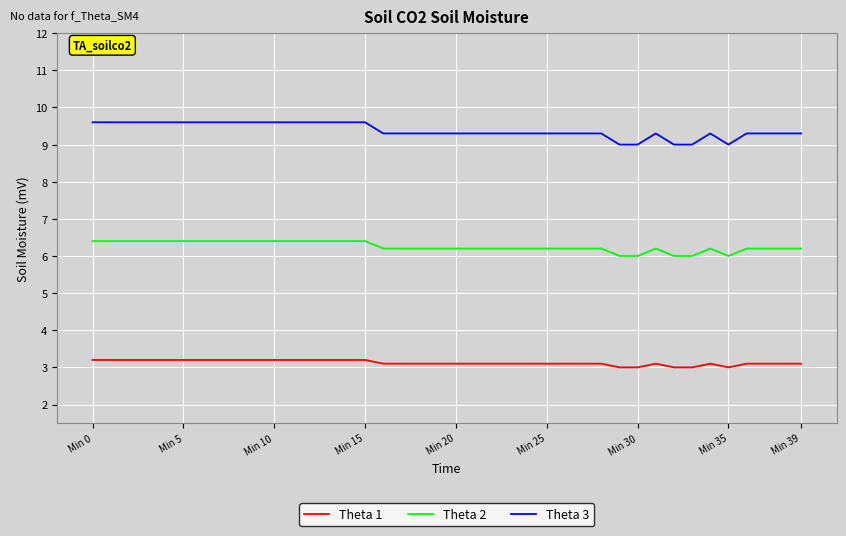

How many lines are shown in the chart?

3